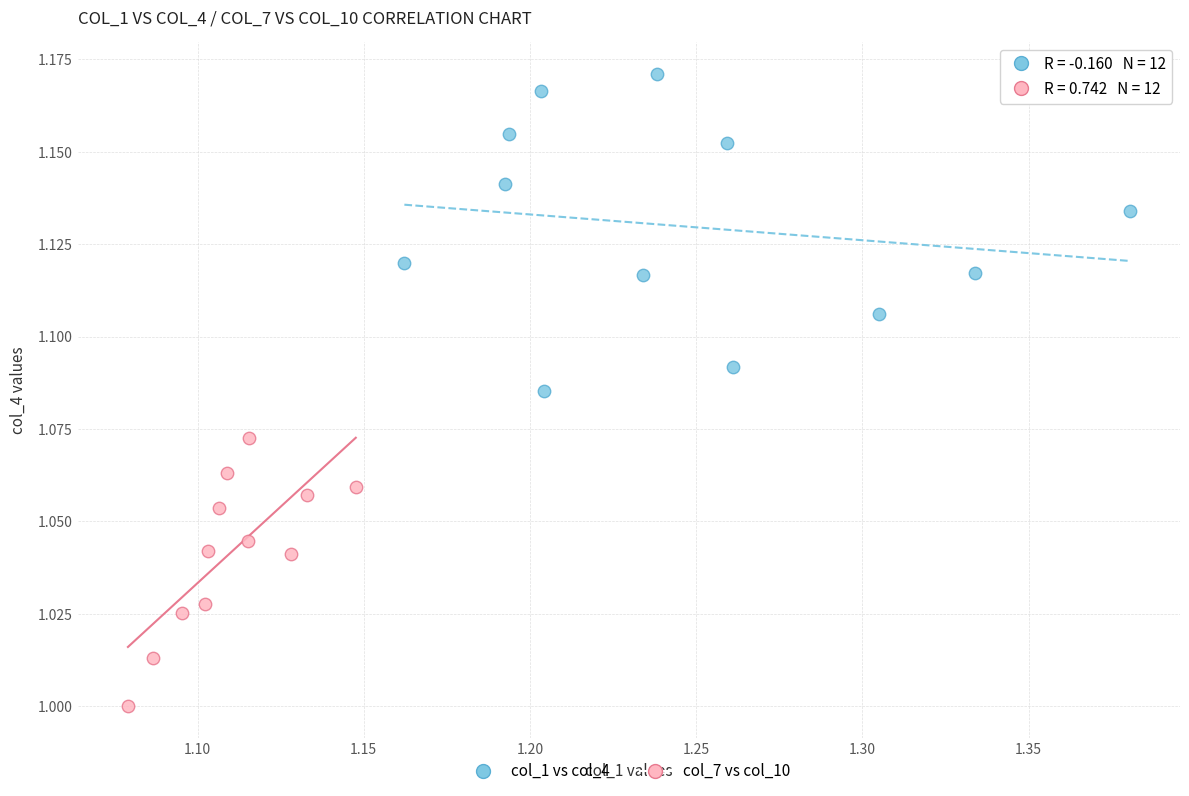

What are all the series names shown in the legend?

col_1 vs col_4, col_7 vs col_10